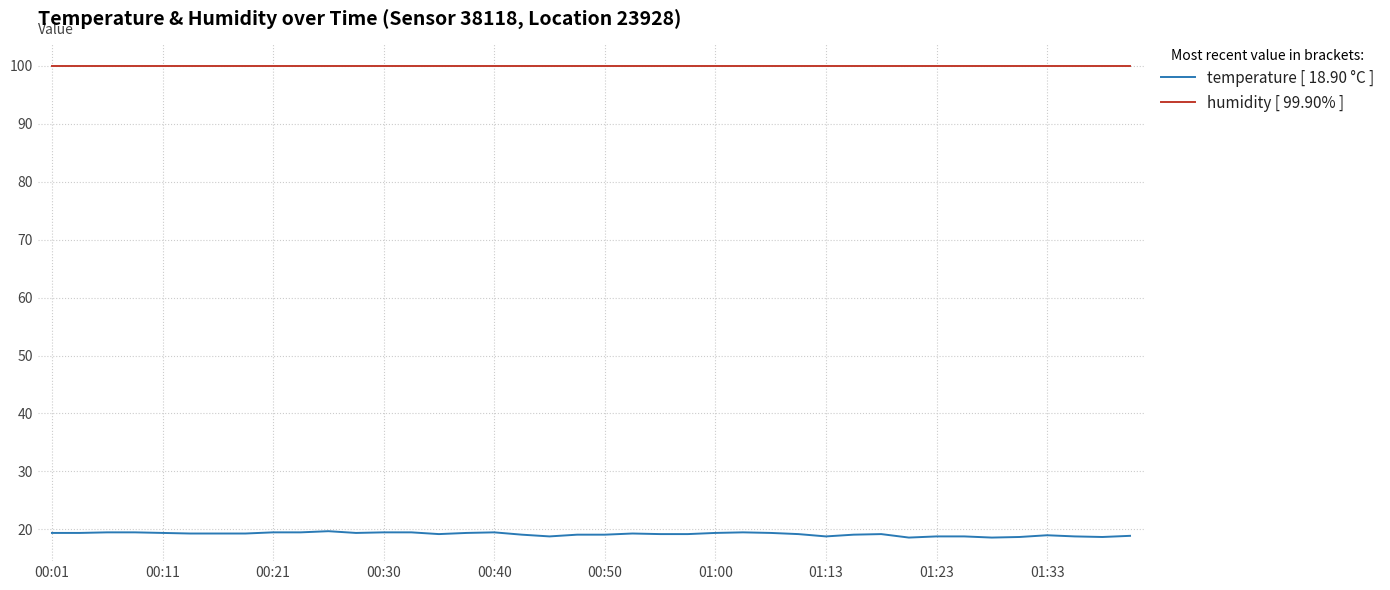

How many lines are shown in the chart?

2